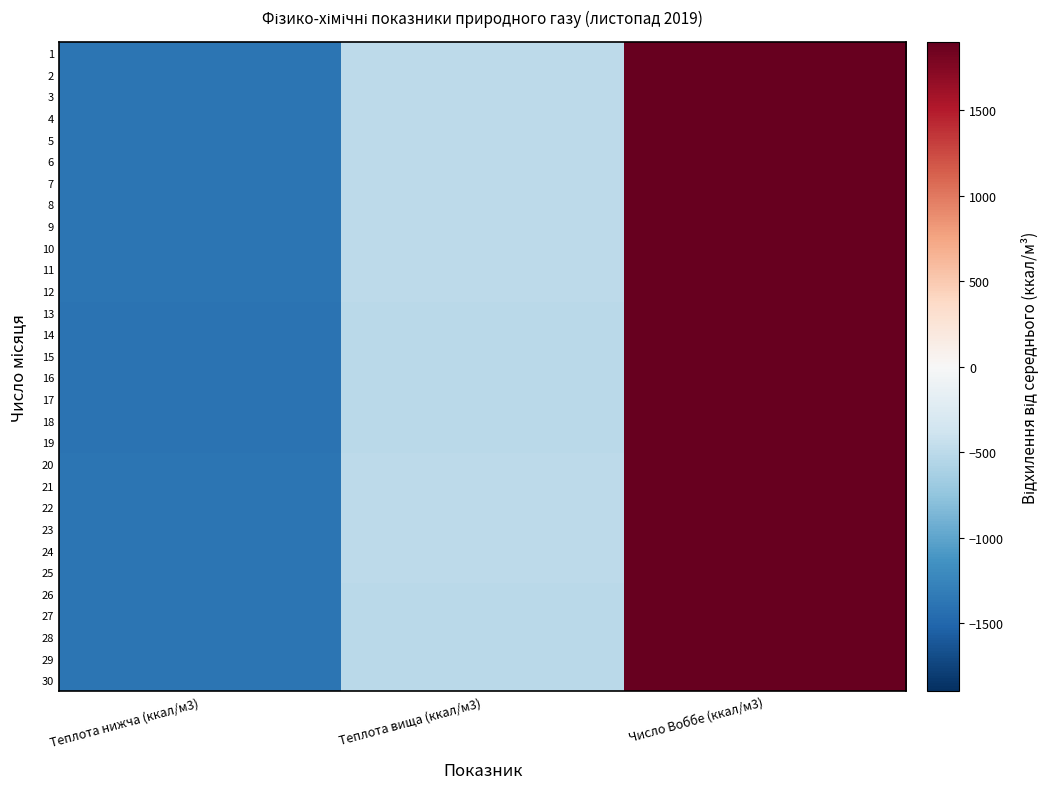

Reading left to right, what are all the values shown in this chart?

1: Теплота нижча (ккал/м3)=-1386.0	Теплота вища (ккал/м3)=-502.2	Число Воббе (ккал/м3)=1898.2
2: Теплота нижча (ккал/м3)=-1386.0	Теплота вища (ккал/м3)=-502.2	Число Воббе (ккал/м3)=1898.2
3: Теплота нижча (ккал/м3)=-1386.0	Теплота вища (ккал/м3)=-502.2	Число Воббе (ккал/м3)=1898.2
4: Теплота нижча (ккал/м3)=-1386.0	Теплота вища (ккал/м3)=-502.2	Число Воббе (ккал/м3)=1898.2
5: Теплота нижча (ккал/м3)=-1386.0	Теплота вища (ккал/м3)=-502.2	Число Воббе (ккал/м3)=1898.2
6: Теплота нижча (ккал/м3)=-1388.4	Теплота вища (ккал/м3)=-502.2	Число Воббе (ккал/м3)=1895.8
7: Теплота нижча (ккал/м3)=-1388.4	Теплота вища (ккал/м3)=-502.2	Число Воббе (ккал/м3)=1895.8
8: Теплота нижча (ккал/м3)=-1388.4	Теплота вища (ккал/м3)=-502.2	Число Воббе (ккал/м3)=1895.8
9: Теплота нижча (ккал/м3)=-1388.4	Теплота вища (ккал/м3)=-502.2	Число Воббе (ккал/м3)=1895.8
10: Теплота нижча (ккал/м3)=-1388.4	Теплота вища (ккал/м3)=-502.2	Число Воббе (ккал/м3)=1895.8
11: Теплота нижча (ккал/м3)=-1388.4	Теплота вища (ккал/м3)=-502.2	Число Воббе (ккал/м3)=1895.8
12: Теплота нижча (ккал/м3)=-1388.4	Теплота вища (ккал/м3)=-502.2	Число Воббе (ккал/м3)=1895.8
13: Теплота нижча (ккал/м3)=-1395.5	Теплота вища (ккал/м3)=-511.8	Число Воббе (ккал/м3)=1891.0
14: Теплота нижча (ккал/м3)=-1395.5	Теплота вища (ккал/м3)=-511.8	Число Воббе (ккал/м3)=1891.0
15: Теплота нижча (ккал/м3)=-1395.5	Теплота вища (ккал/м3)=-511.8	Число Воббе (ккал/м3)=1891.0
16: Теплота нижча (ккал/м3)=-1395.5	Теплота вища (ккал/м3)=-511.8	Число Воббе (ккал/м3)=1891.0
17: Теплота нижча (ккал/м3)=-1395.5	Теплота вища (ккал/м3)=-511.8	Число Воббе (ккал/м3)=1891.0
18: Теплота нижча (ккал/м3)=-1395.5	Теплота вища (ккал/м3)=-511.8	Число Воббе (ккал/м3)=1891.0
19: Теплота нижча (ккал/м3)=-1395.5	Теплота вища (ккал/м3)=-511.8	Число Воббе (ккал/м3)=1891.0
20: Теплота нижча (ккал/м3)=-1383.6	Теплота вища (ккал/м3)=-499.9	Число Воббе (ккал/м3)=1895.8
21: Теплота нижча (ккал/м3)=-1383.6	Теплота вища (ккал/м3)=-499.9	Число Воббе (ккал/м3)=1895.8
22: Теплота нижча (ккал/м3)=-1383.6	Теплота вища (ккал/м3)=-499.9	Число Воббе (ккал/м3)=1895.8
23: Теплота нижча (ккал/м3)=-1383.6	Теплота вища (ккал/м3)=-499.9	Число Воббе (ккал/м3)=1895.8
24: Теплота нижча (ккал/м3)=-1383.6	Теплота вища (ккал/м3)=-499.9	Число Воббе (ккал/м3)=1895.8
25: Теплота нижча (ккал/м3)=-1383.6	Теплота вища (ккал/м3)=-499.9	Число Воббе (ккал/м3)=1895.8
26: Теплота нижча (ккал/м3)=-1390.7	Теплота вища (ккал/м3)=-507.0	Число Воббе (ккал/м3)=1888.6
27: Теплота нижча (ккал/м3)=-1390.7	Теплота вища (ккал/м3)=-507.0	Число Воббе (ккал/м3)=1888.6
28: Теплота нижча (ккал/м3)=-1390.7	Теплота вища (ккал/м3)=-507.0	Число Воббе (ккал/м3)=1888.6
29: Теплота нижча (ккал/м3)=-1390.7	Теплота вища (ккал/м3)=-507.0	Число Воббе (ккал/м3)=1888.6
30: Теплота нижча (ккал/м3)=-1390.7	Теплота вища (ккал/м3)=-507.0	Число Воббе (ккал/м3)=1888.6